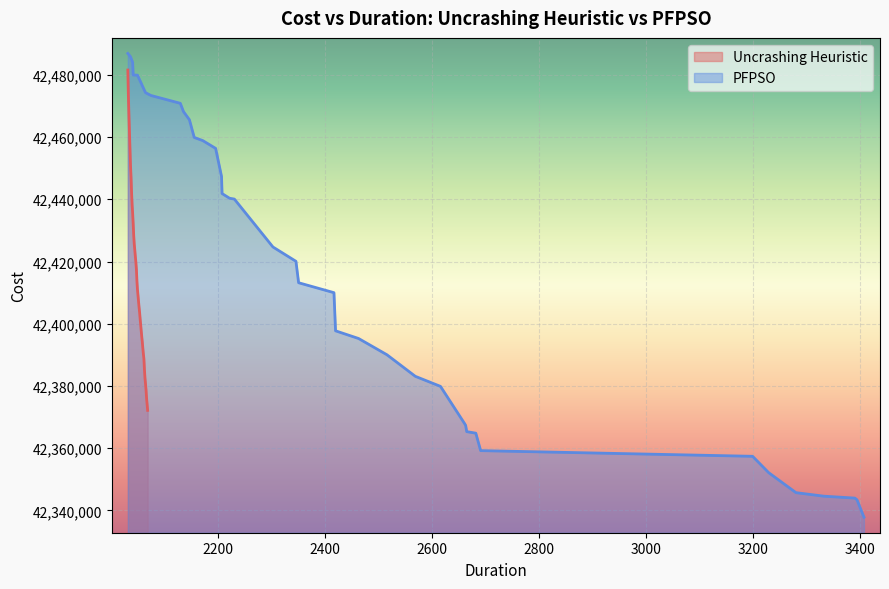

What is the minimum value for Uncrashing Heuristic?

42372169